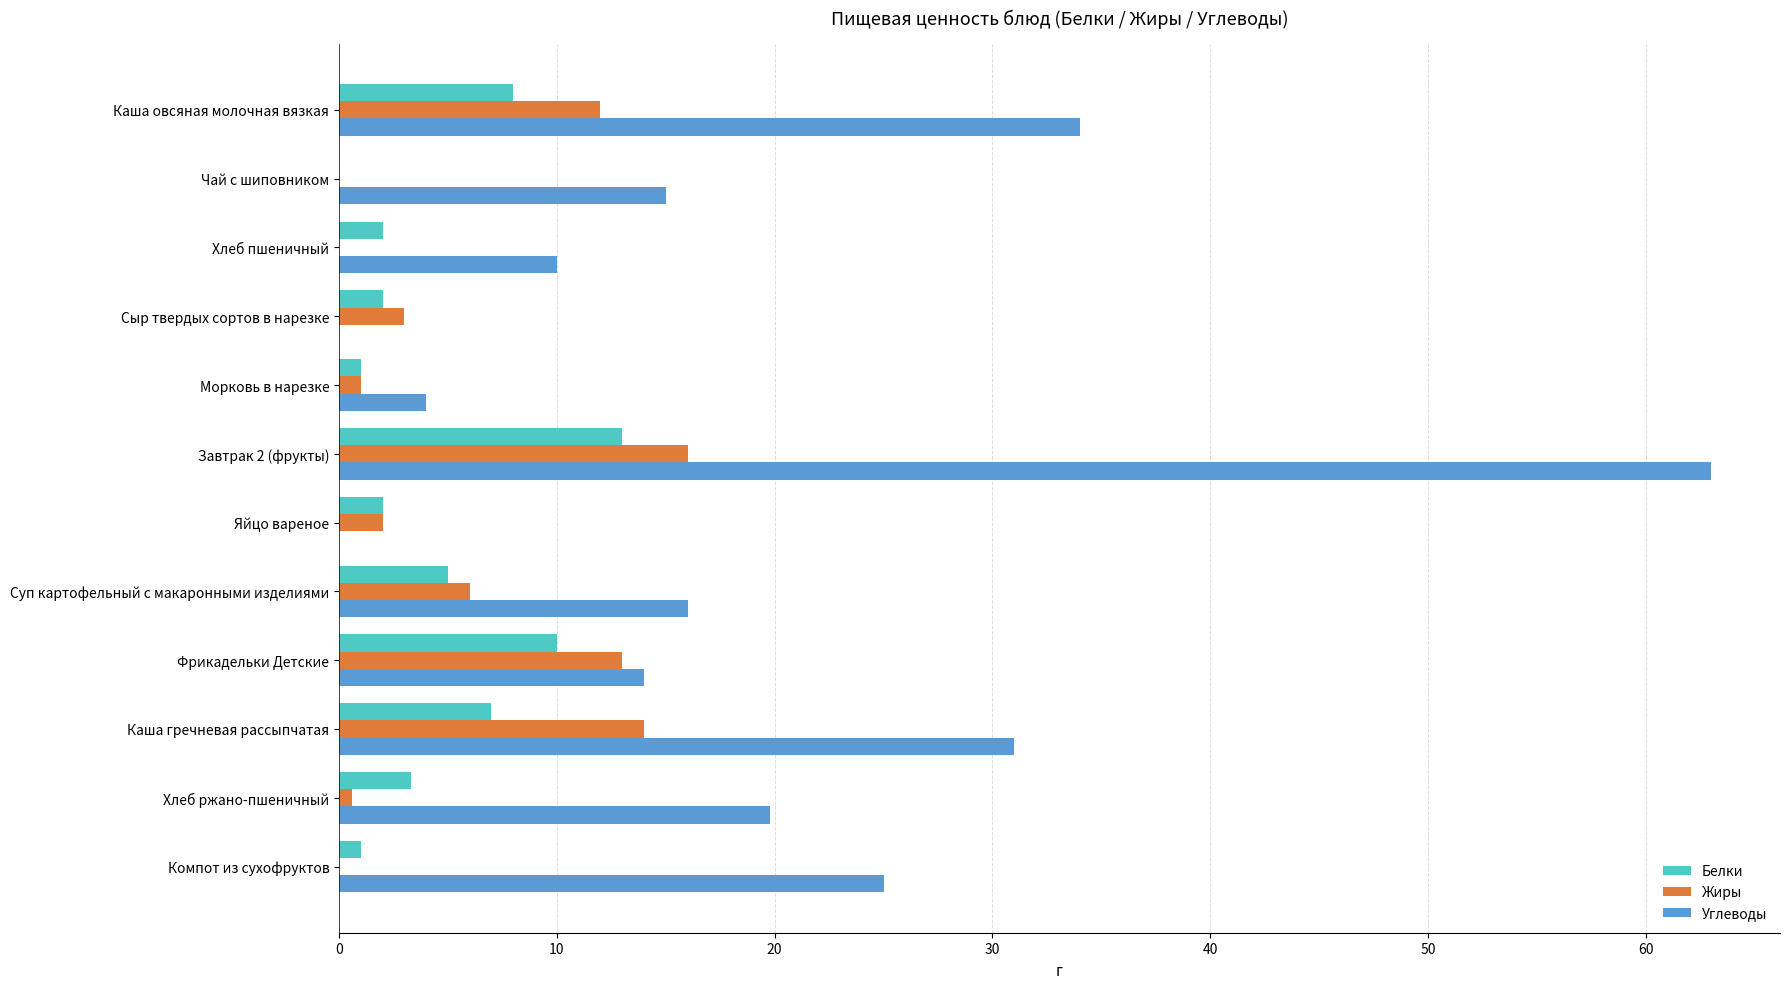

At which category is the sum across all series the highest?

Завтрак 2 (фрукты)